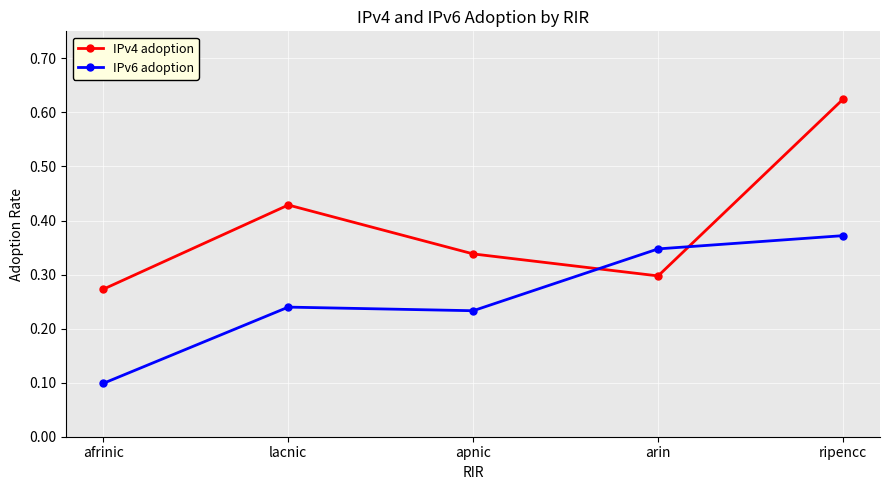

List the series in order of their overall mean, lowest first.

IPv6 adoption, IPv4 adoption